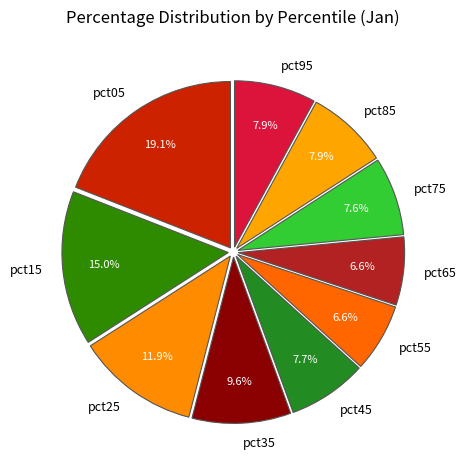

Is there any slice that represents more than half of the pie?

No